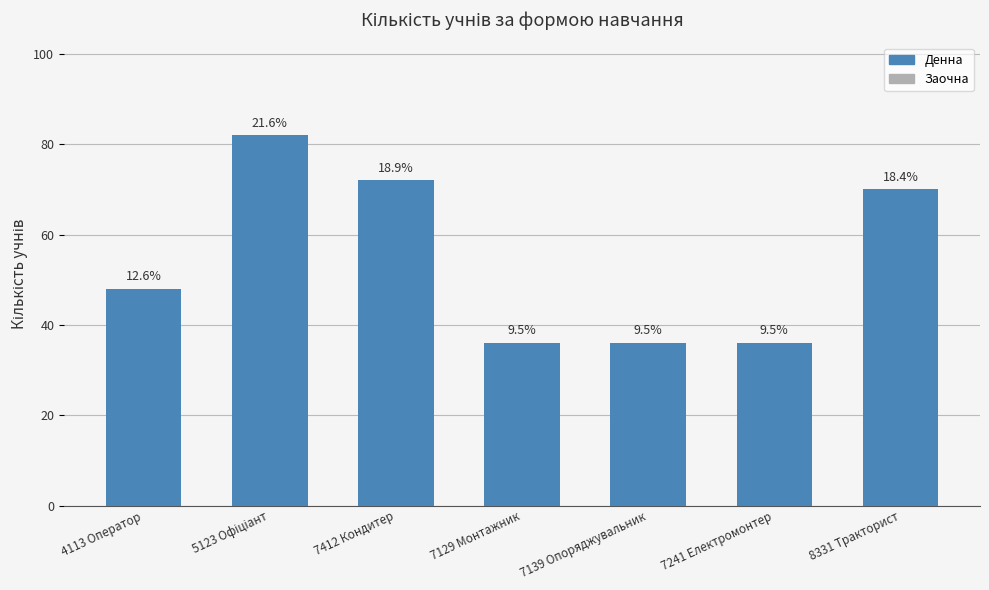

How many bars are there in total?

7